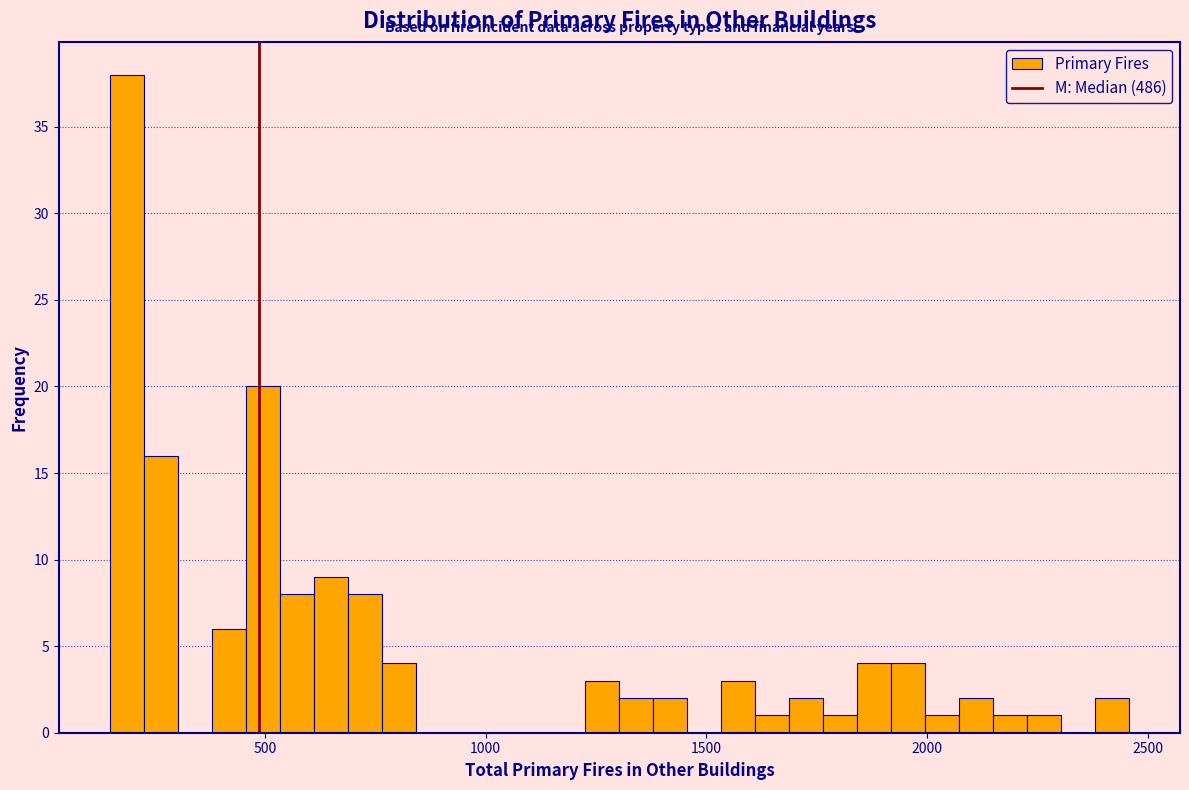

Read against the x-axis, roughly where is the centre of the tallest bar?

200